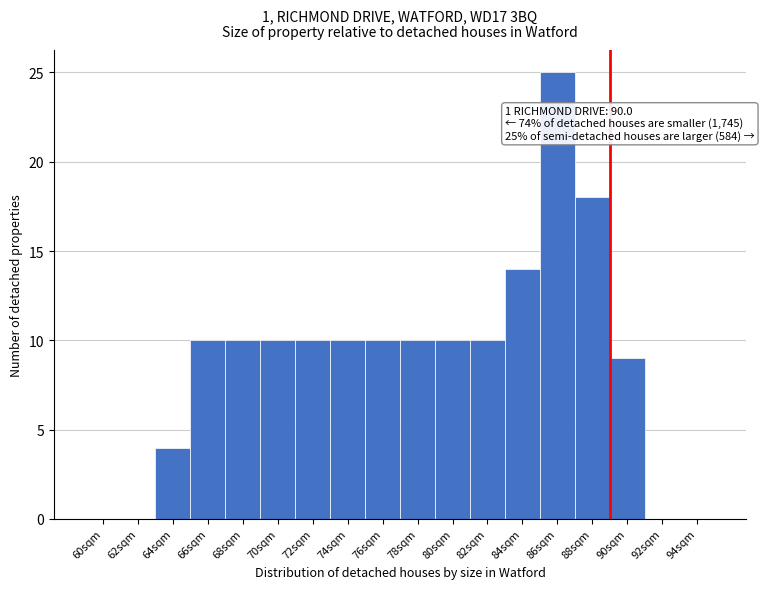

Reading left to right, list all the values displayed in this chart.

60sqm=0	62sqm=0	64sqm=4	66sqm=10	68sqm=10	70sqm=10	72sqm=10	74sqm=10	76sqm=10	78sqm=10	80sqm=10	82sqm=10	84sqm=14	86sqm=25	88sqm=18	90sqm=9	92sqm=0	94sqm=0